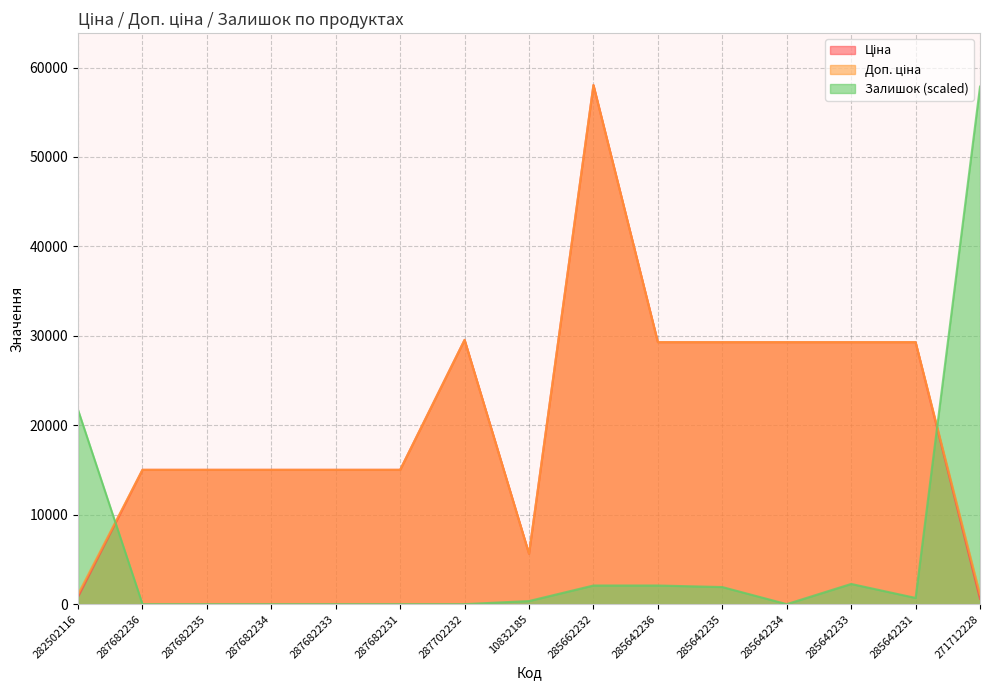

True or false: Залишок (scaled) has a value of 22958.7 at 287682233.

False